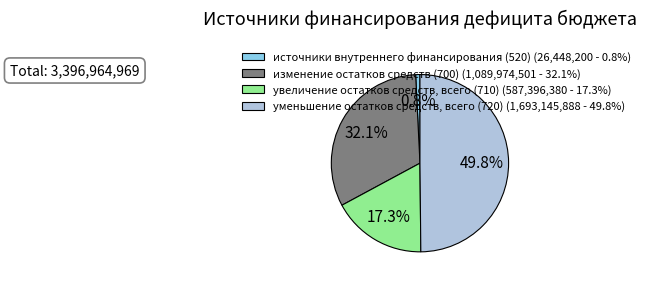

Which category has the smallest portion of the pie?

источники внутреннего финансирования (520)